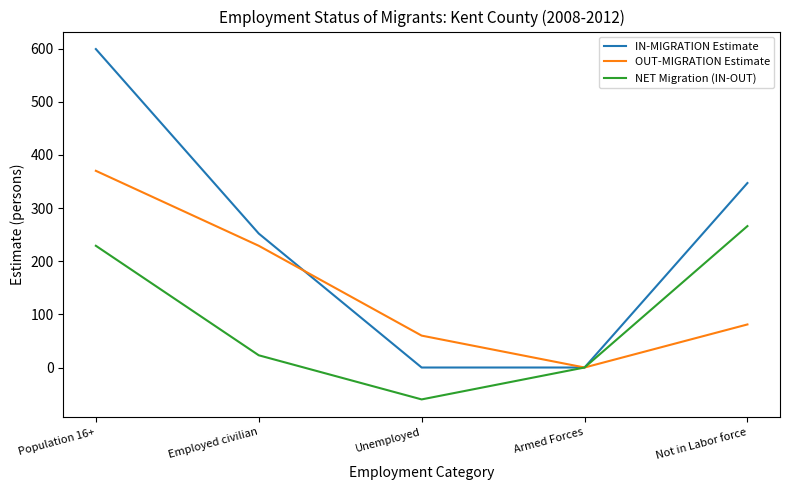

How many IN-MIGRATION Estimate values are between 0 and 347?

4